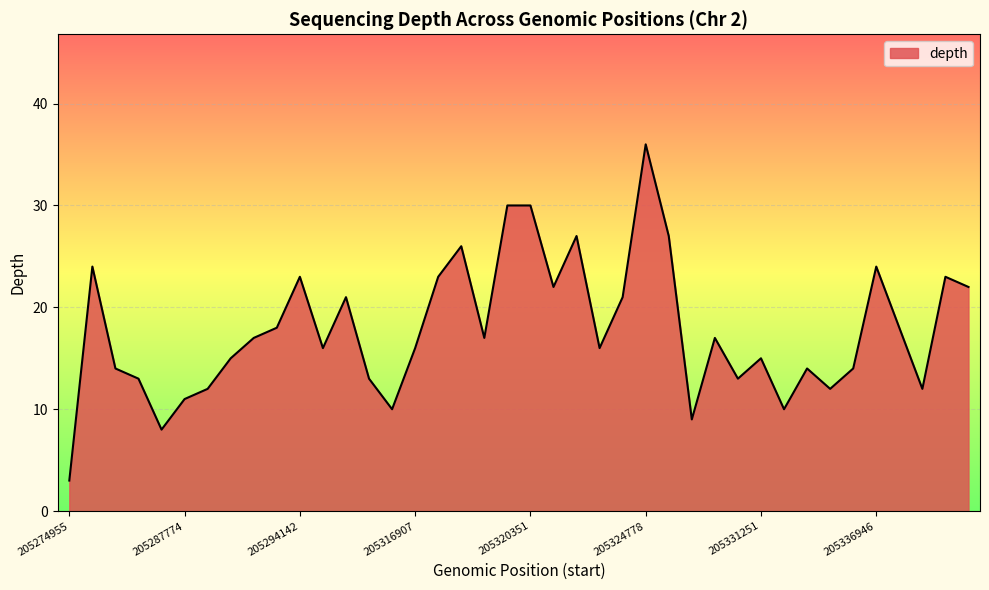

Reading left to right, transcribe all the data shown in this chart.

3	24	14	13	8	11	12	15	17	18	23	16	21	13	10	16	23	26	17	30	30	22	27	16	21	36	27	9	17	13	15	10	14	12	14	24	18	12	23	22